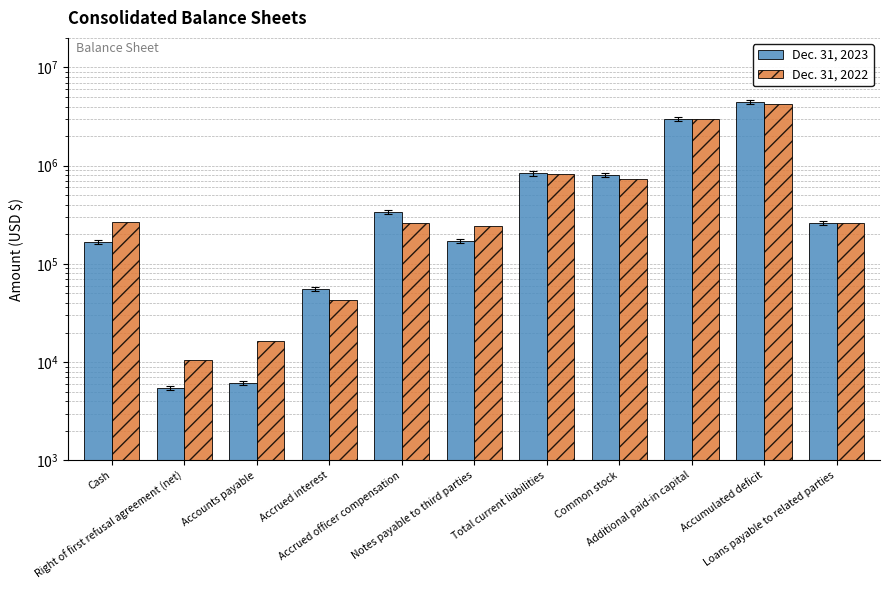

What is the value of the Dec. 31, 2023 bar at the 8th from the left?

804639